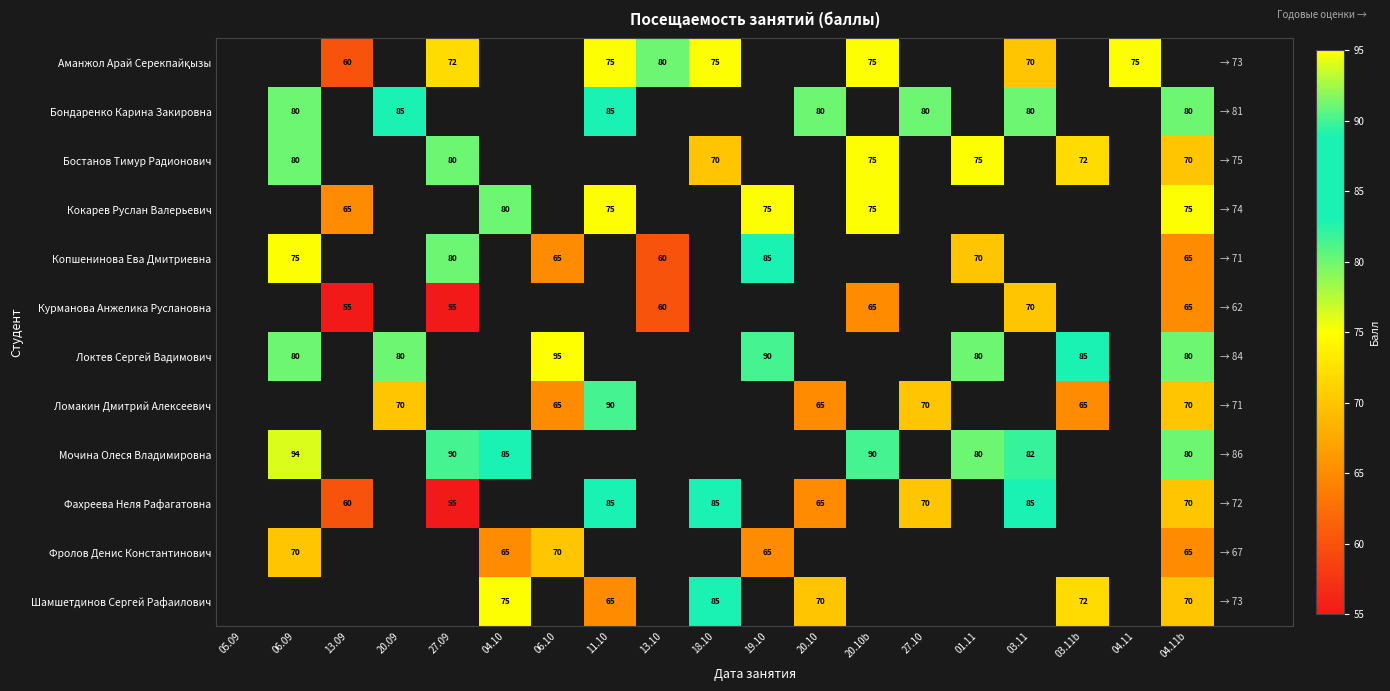

Is the value of Фахреева Неля Рафагатовна at 03.11 greater than the value of Бостанов Тимур Радионович at 18.10?

Yes